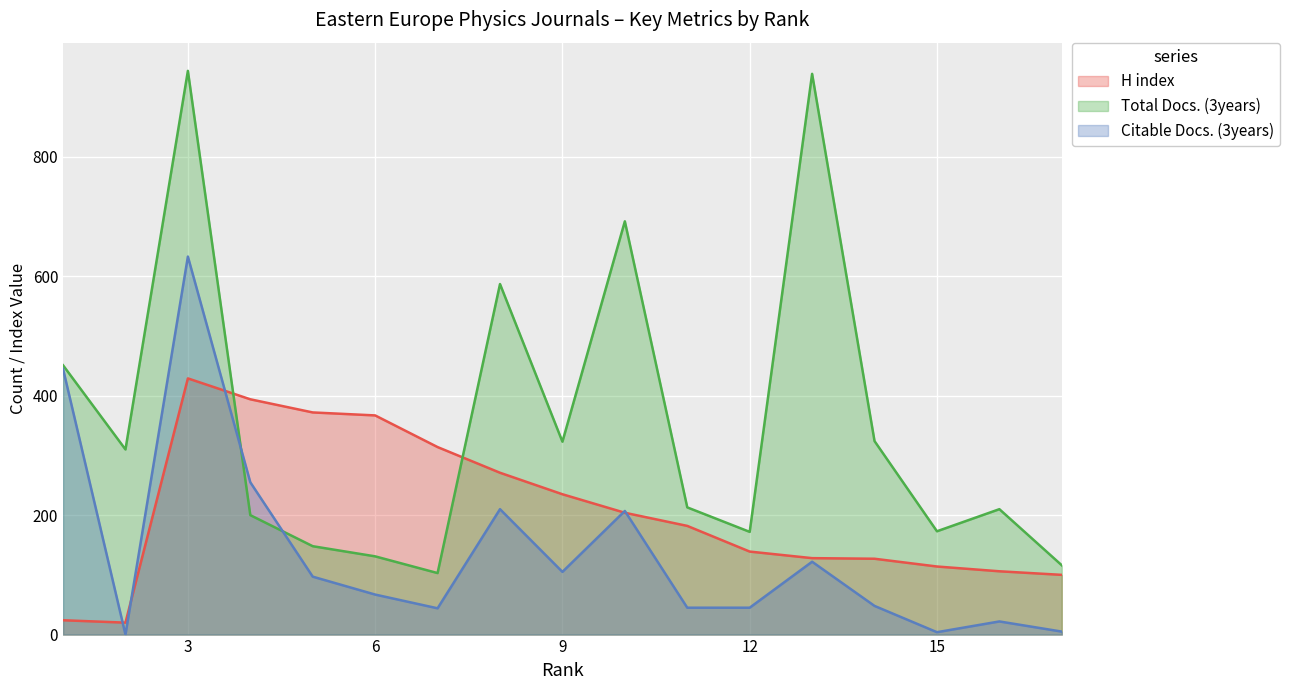

Between 9 and 6, which series saw the biggest shift?

Total Docs. (3years)